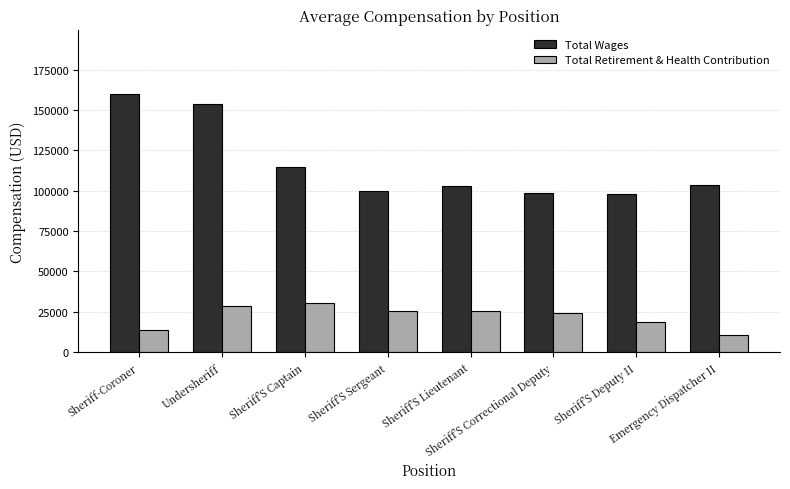

What is the value of the Total Wages bar at the 4th from the left?

99704